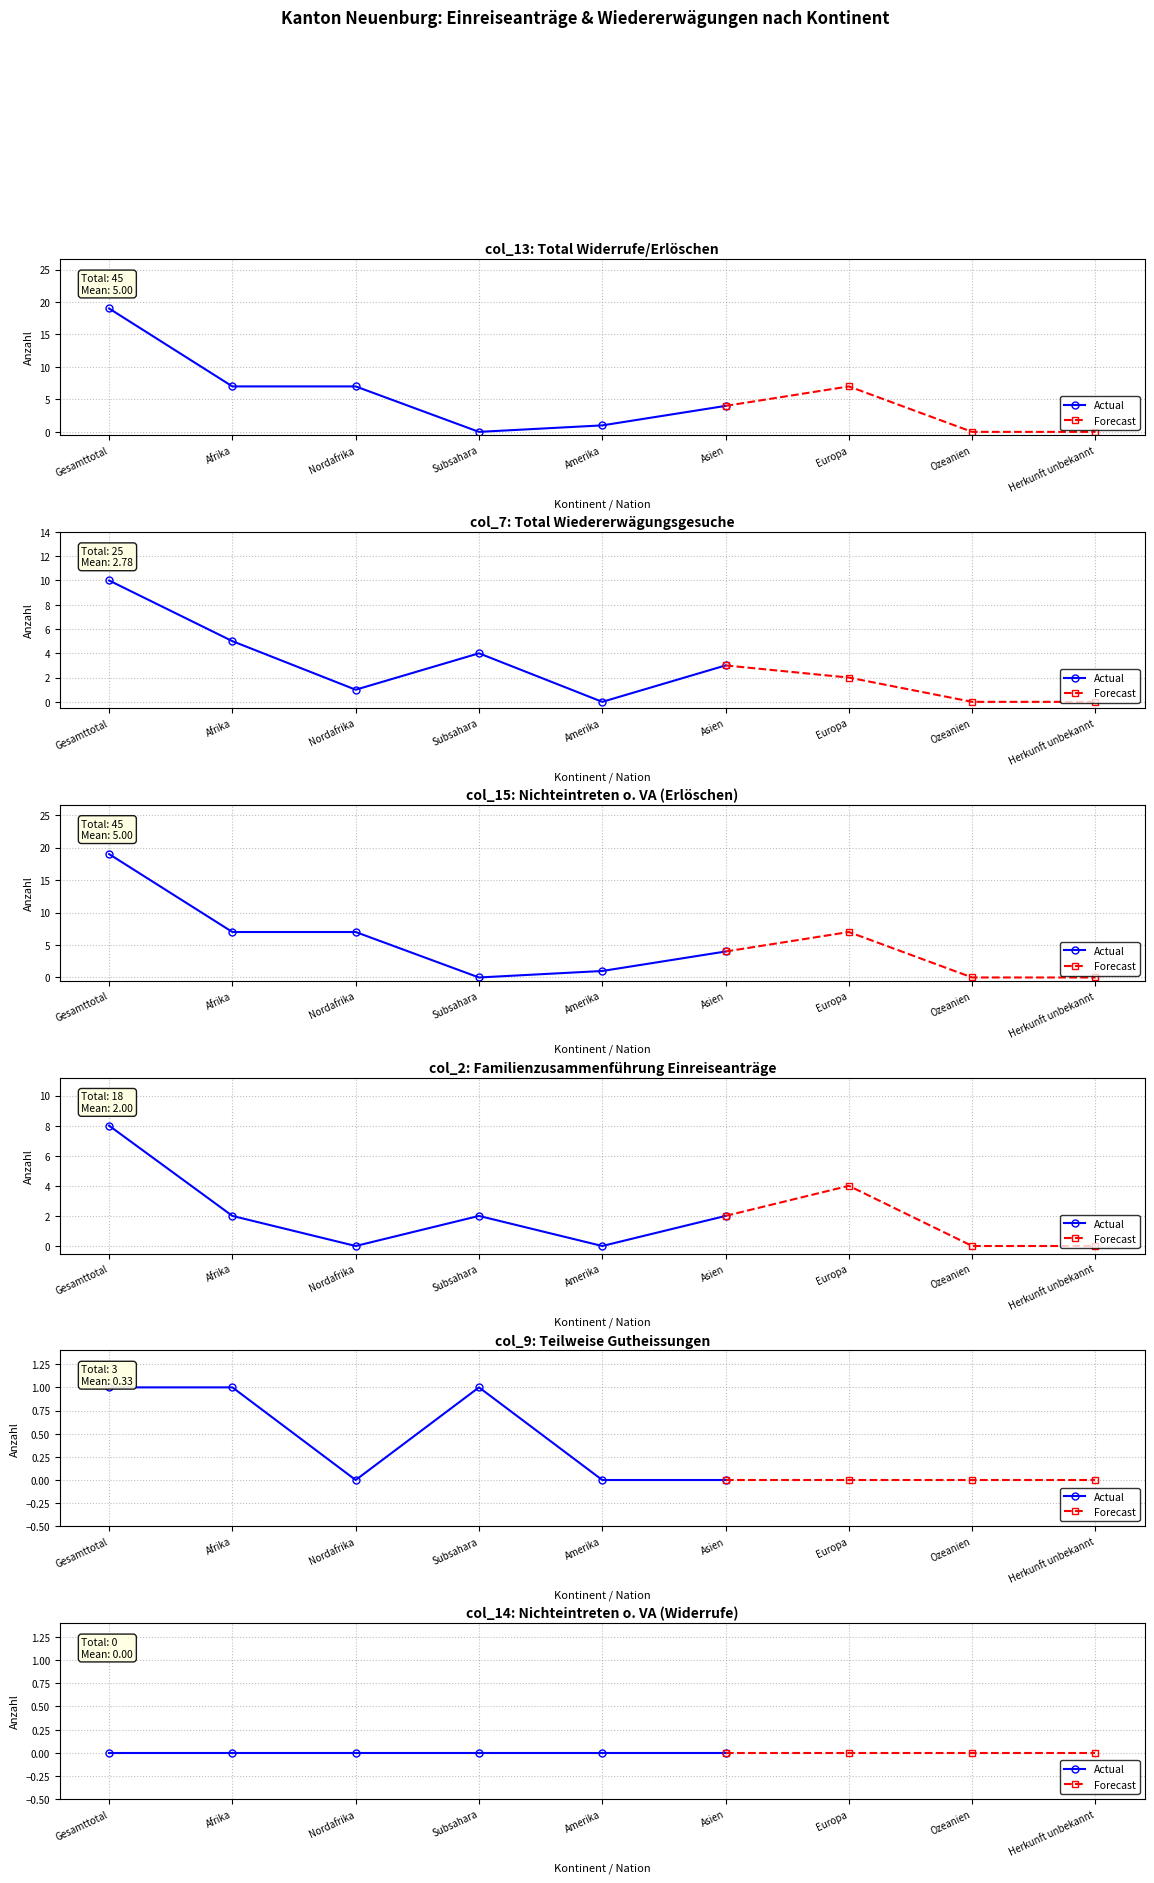

Reading left to right, what are all the values shown in this chart?

col_13 (Total Widerrufe/Erloeschen): 19	7	7	0	1	4	7	0	0
col_7 (Total Wiedererwaegungs-gesuche): 10	5	1	4	0	3	2	0	0
col_15 (Nichteintreten o. VA - Erloeschen): 19	7	7	0	1	4	7	0	0
col_2 (Familienzus. Einreiseantraege): 8	2	0	2	0	2	4	0	0
col_9 (Teilweise Gut-heissungen): 1	1	0	1	0	0	0	0	0
col_14 (Nichteintreten o. VA - Widerrufe): 0	0	0	0	0	0	0	0	0